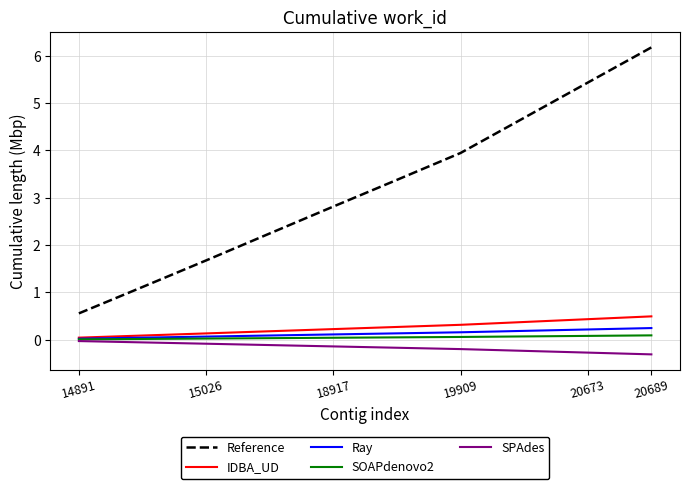

What is the maximum value shown in the chart?

6.2